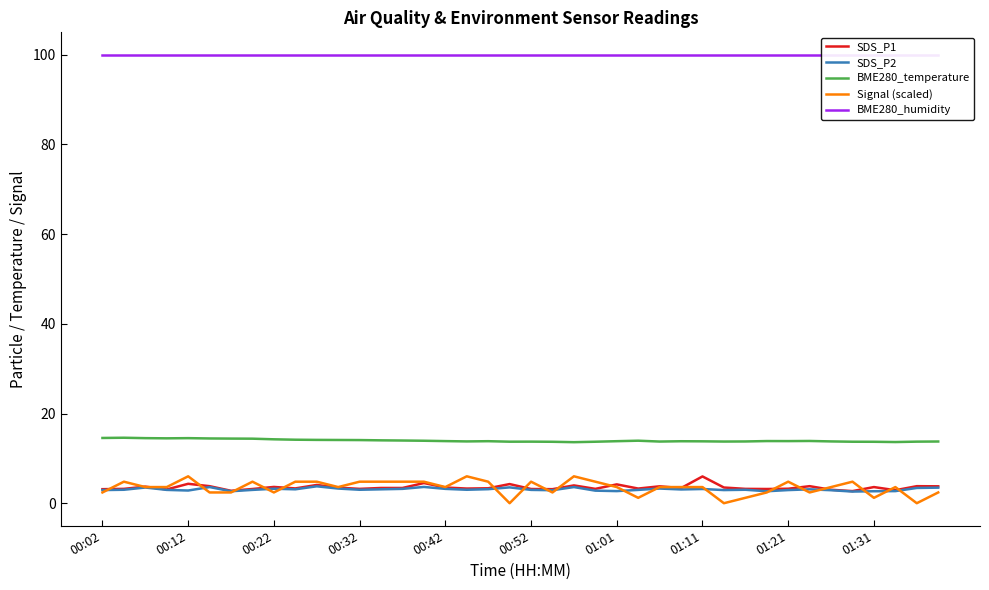

What is the highest value of the SDS_P1 series?

6.0